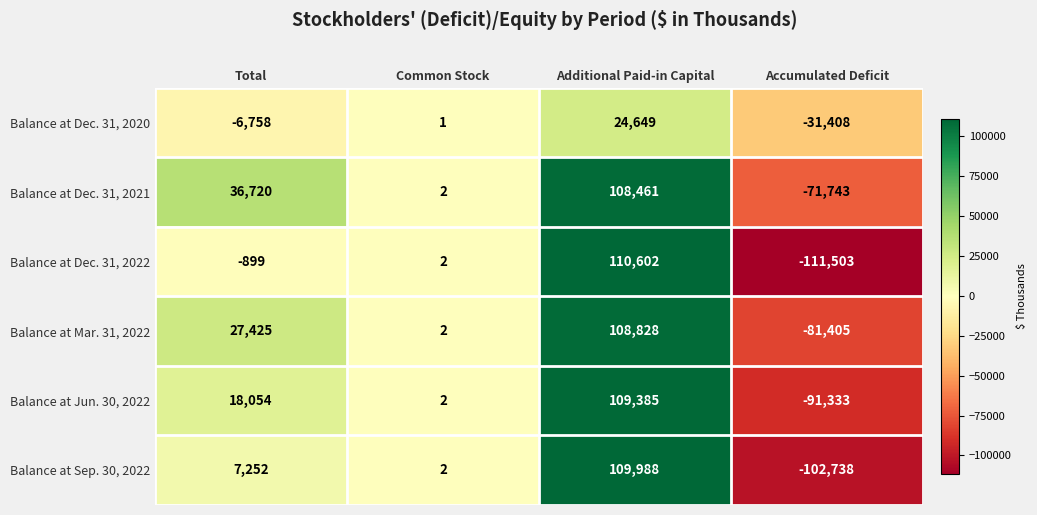

How many Balance at Dec. 31, 2021 values are between 2 and 108461?

3